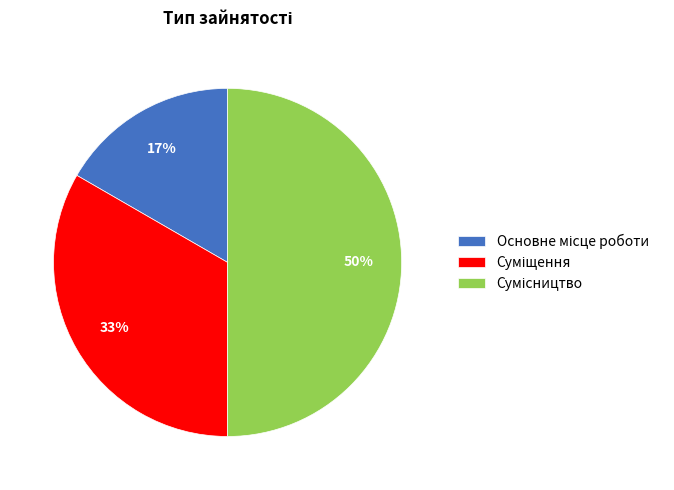

To the nearest percent, what is the difference between the largest and smallest slice percentages?

33%